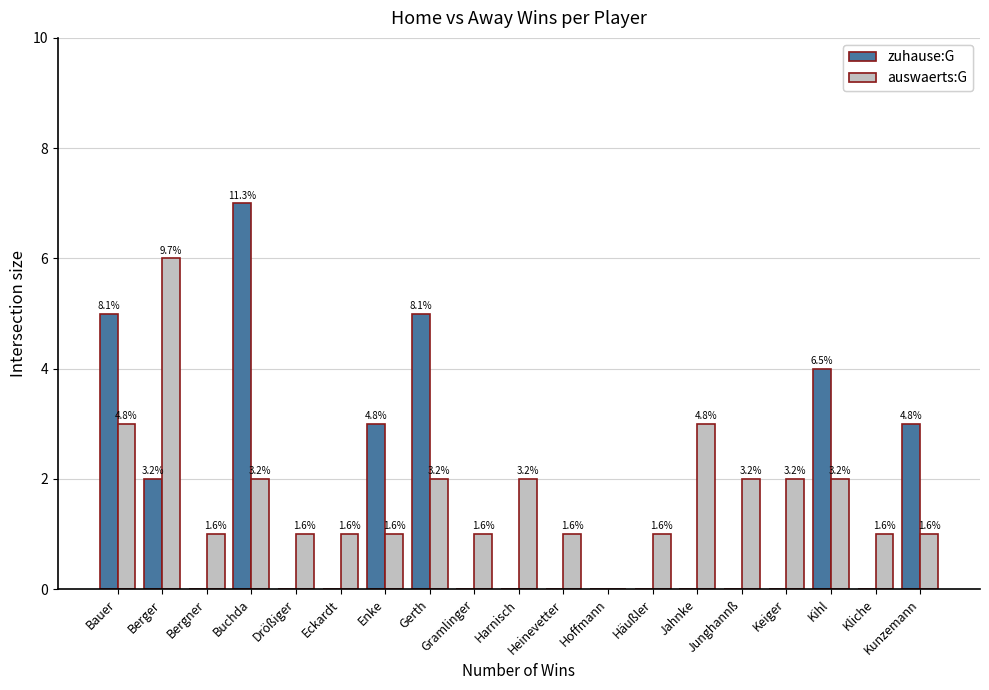

The auswaerts:G series shows 1 at Kunzemann. True or false?

True